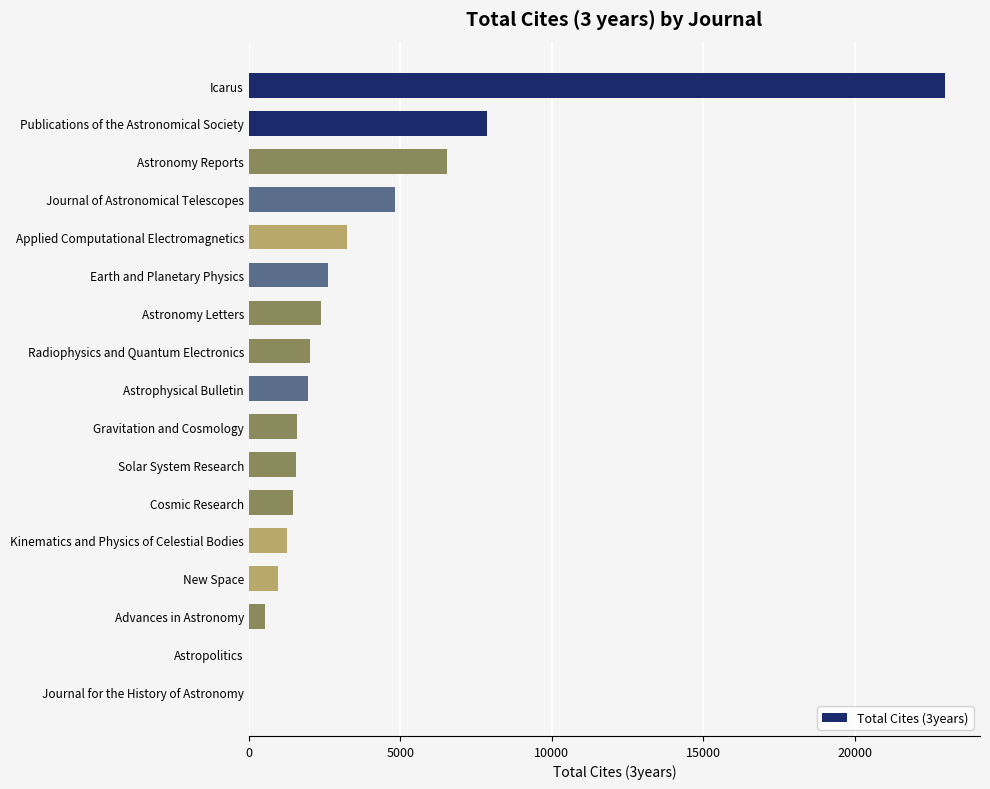

At which label is the value closest to 11494?

Publications of the Astronomical Society